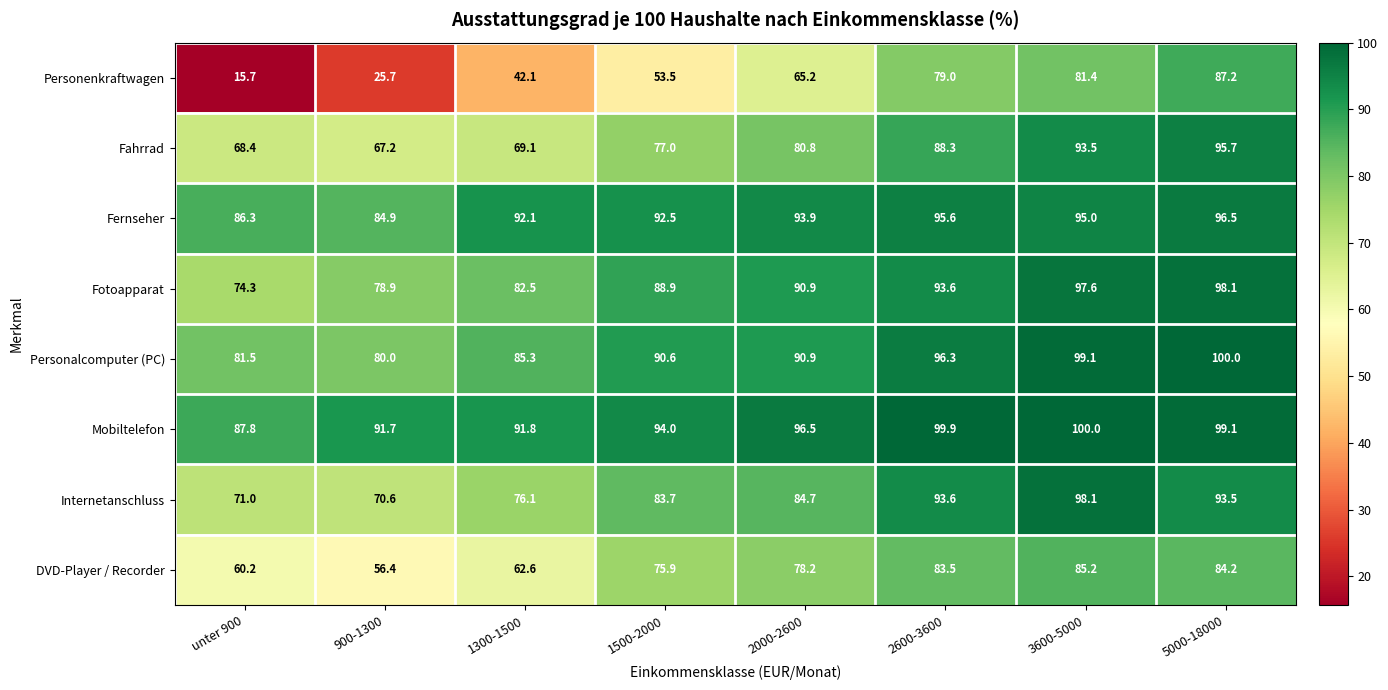

The Fernseher series shows 162.5 at 5000-18000. True or false?

False